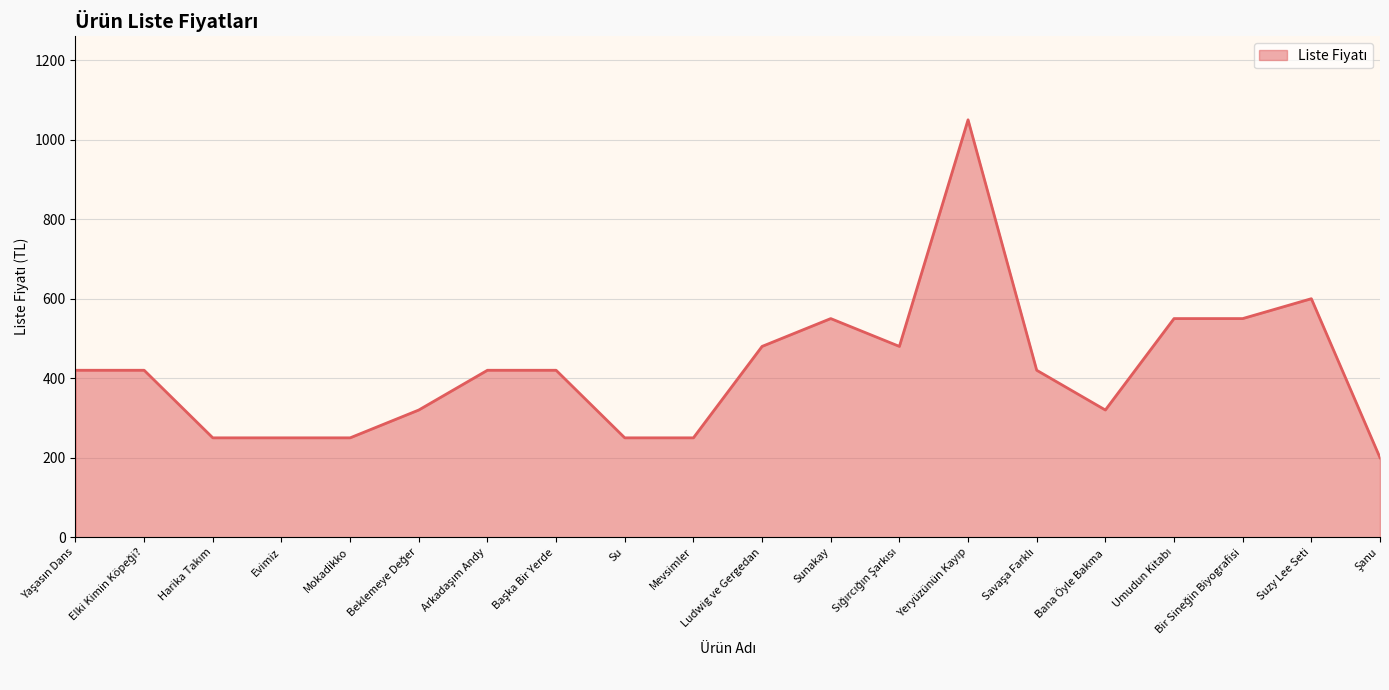

What is the minimum value shown in the chart?

200